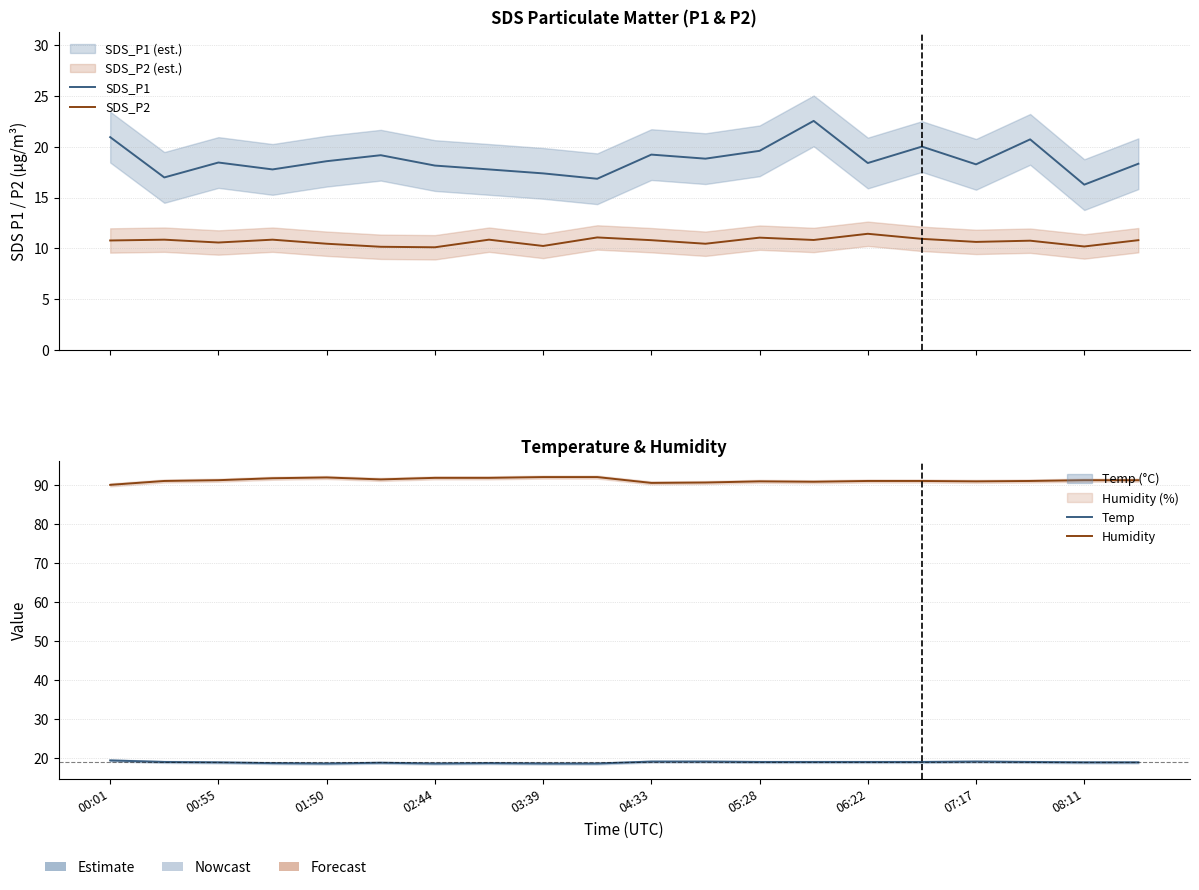

What is the difference between the highest and lowest values at 11?

80.2